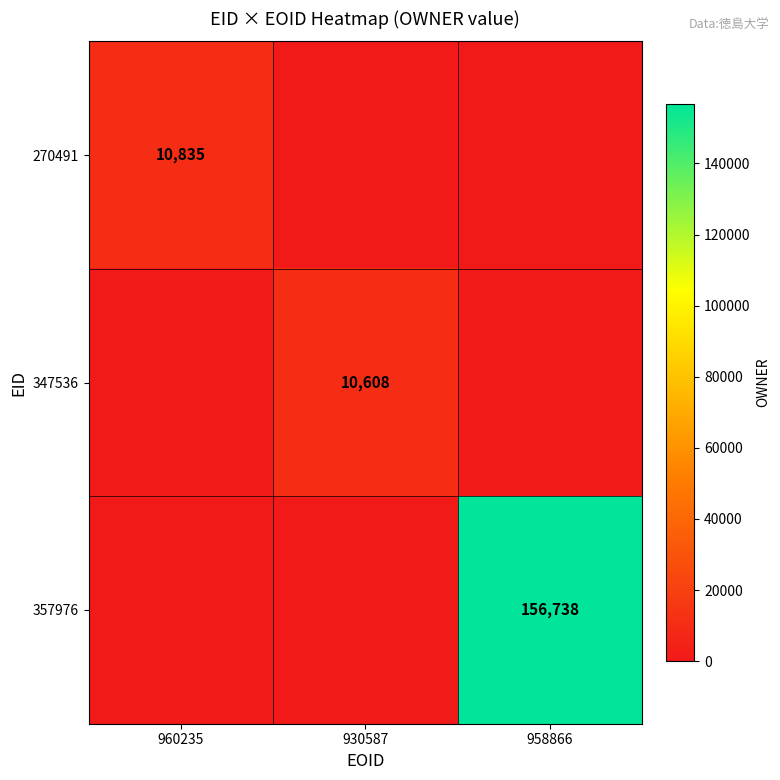

The value of 347536 at 930587 is 14660. True or false?

False